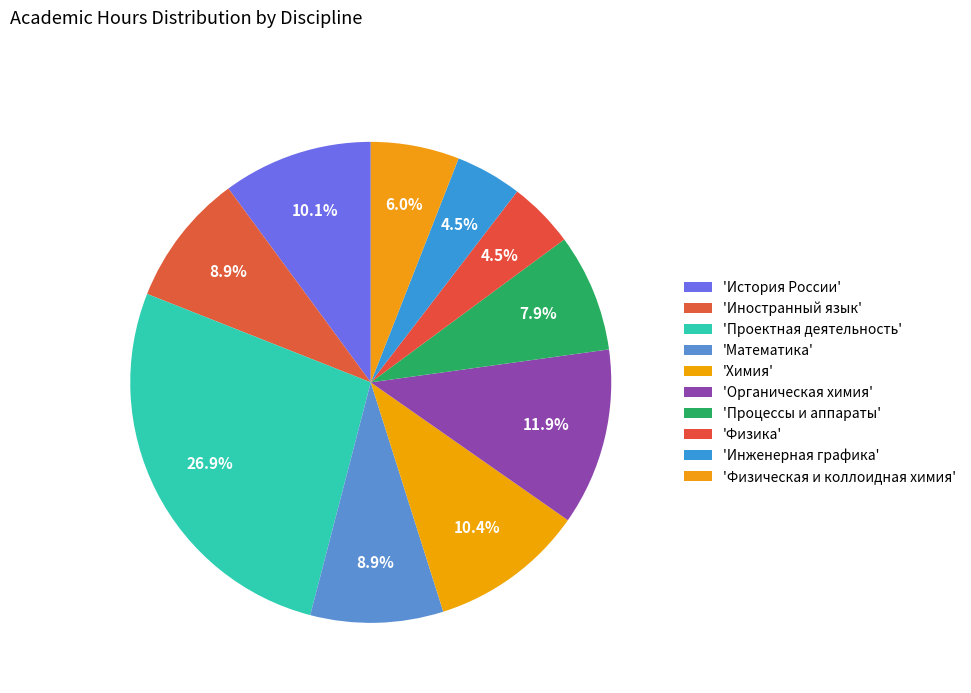

What is the smallest slice in the pie chart?

Физика